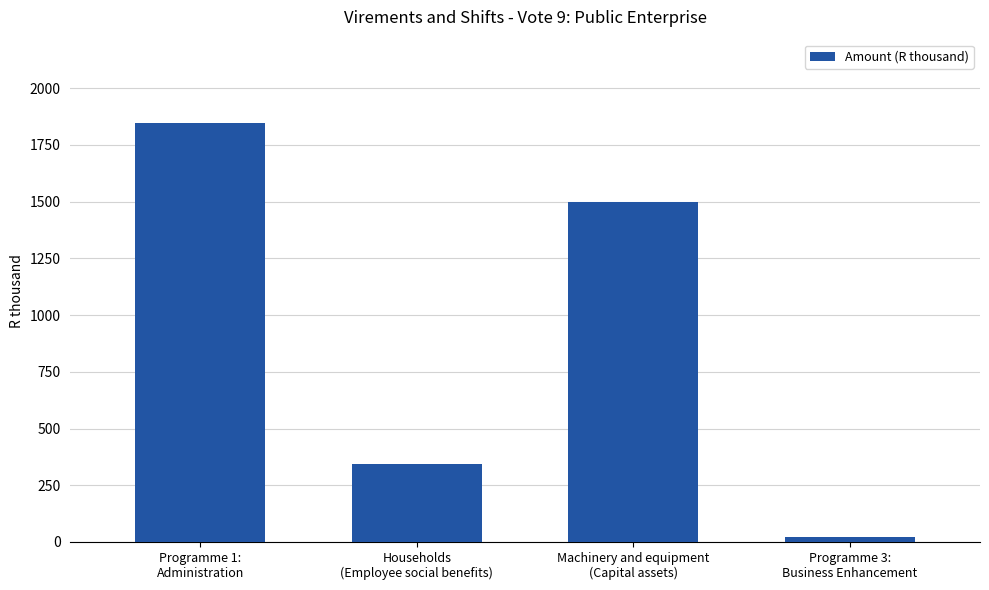

Reading left to right, list all the values displayed in this chart.

1845	345	1500	22